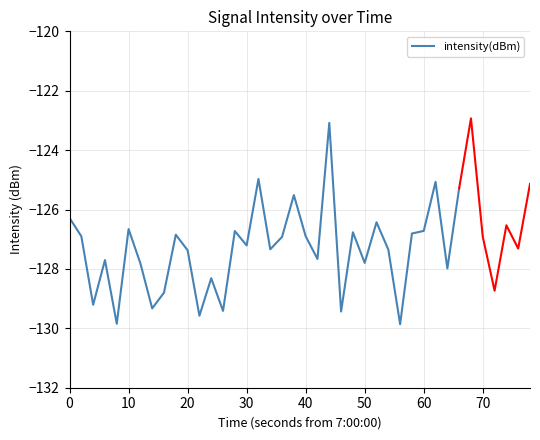

What is the highest value of the intensity(dBm) series?

-123.1